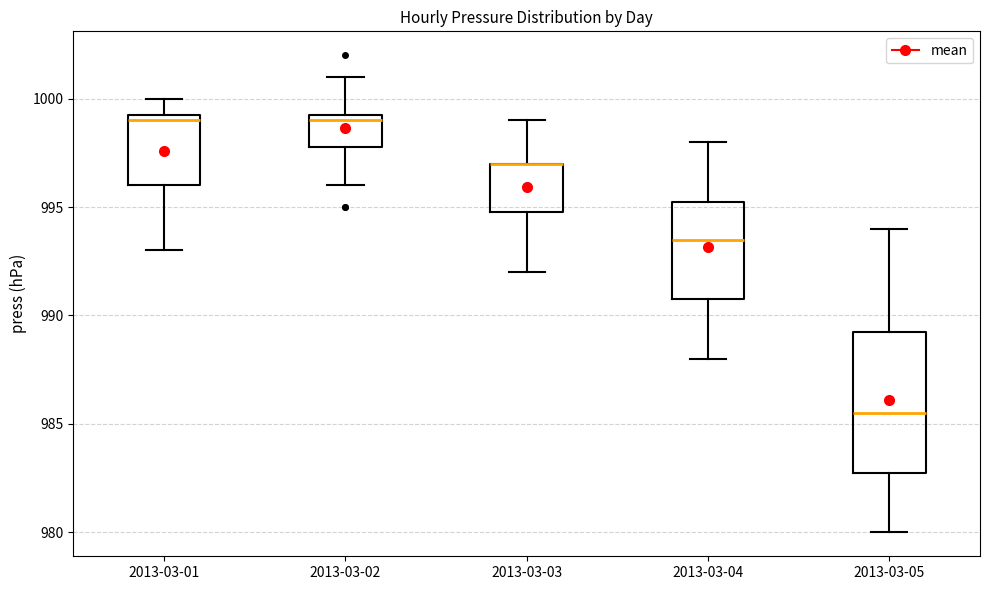

Where is the lower edge of the box for 2013-03-05 on the y-axis? The values are not printed on the chart, so give them approximately, as read against the axis.

983.0